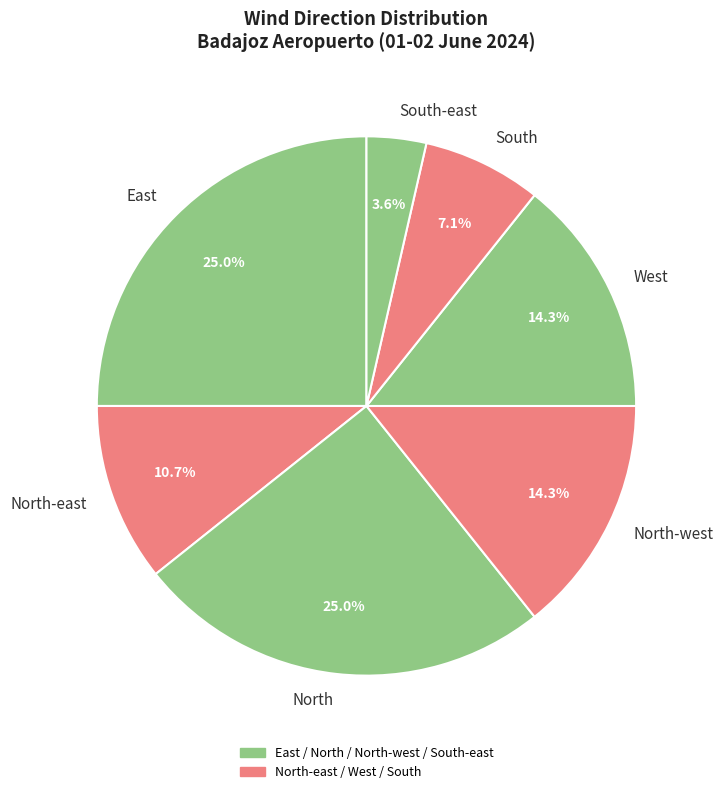

What is the smallest slice in the pie chart?

South-east